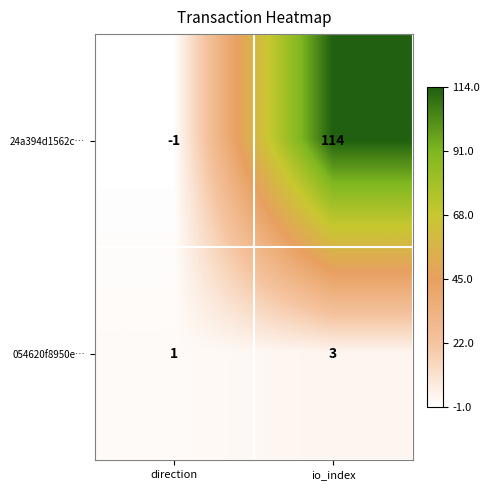

List the labels in order of 24a394d1562c… value, smallest first.

direction, io_index